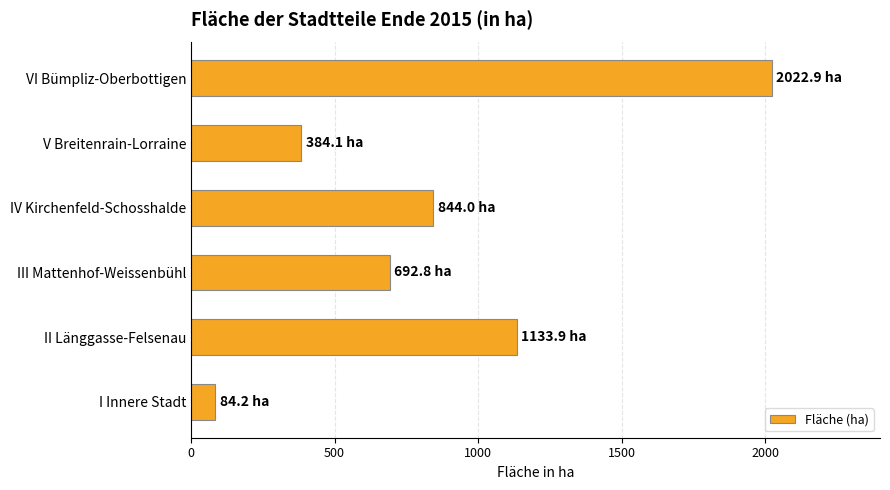

Where is the data nearest to the value 1053?

II Länggasse-Felsenau